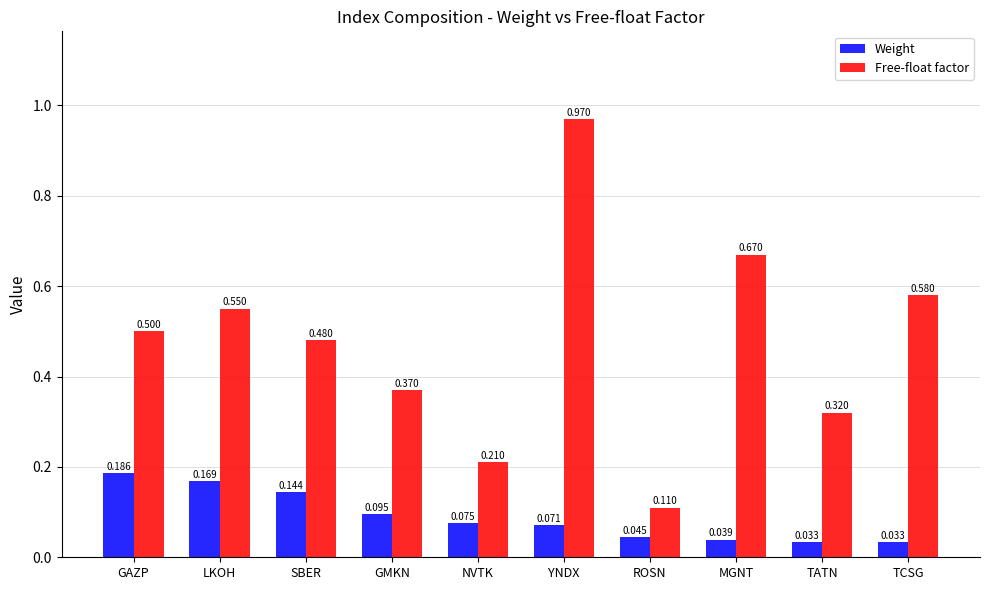

At how many categories does at least one series exceed 0?

10